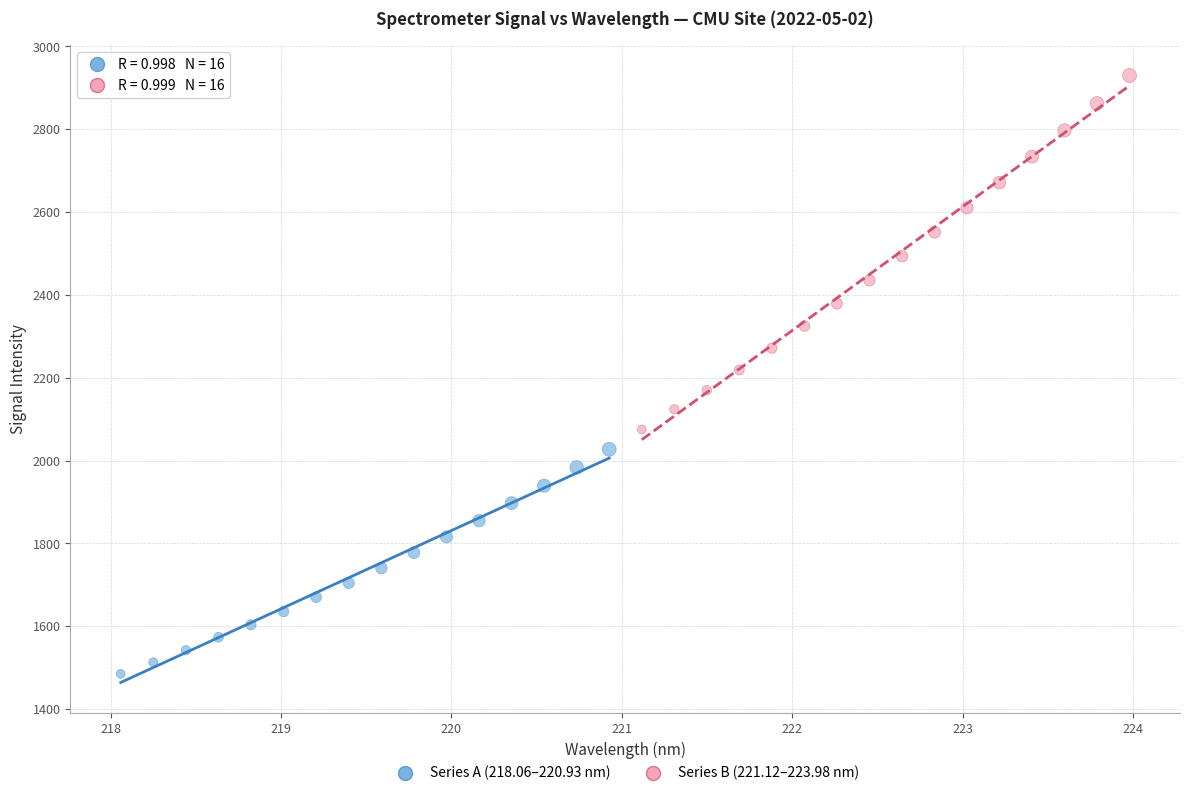

Which series contains the lowest Y value?

Series A (218.06–220.93 nm)